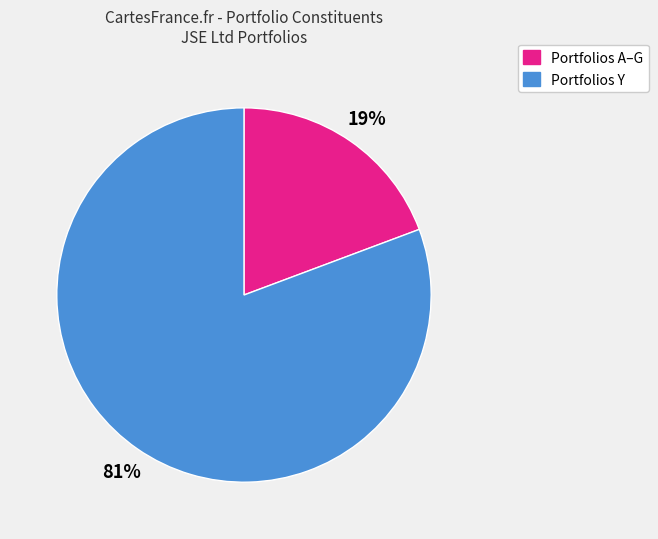

To the nearest percent, what is the average slice percentage?

50%